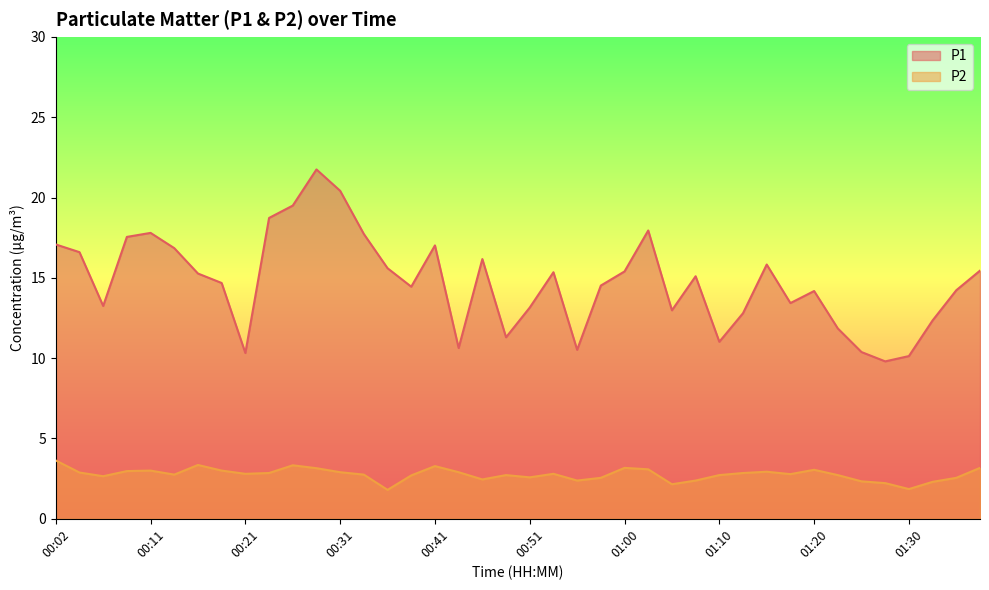

What is the value of the P1 point at the 9th from the left?

10.3